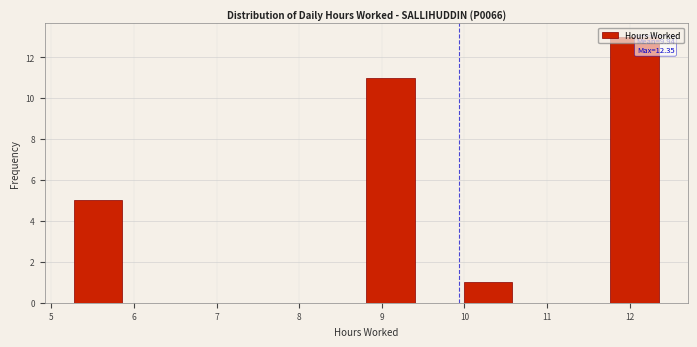

Which range on the x-axis has the tallest bar?

11.76 to 12.35